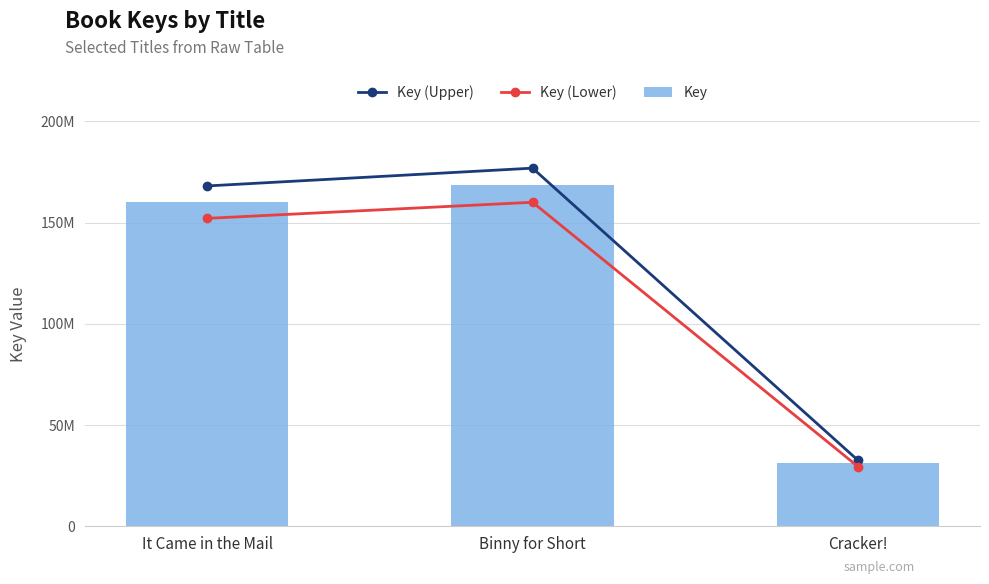

At which category is the sum across all series the highest?

Binny for Short